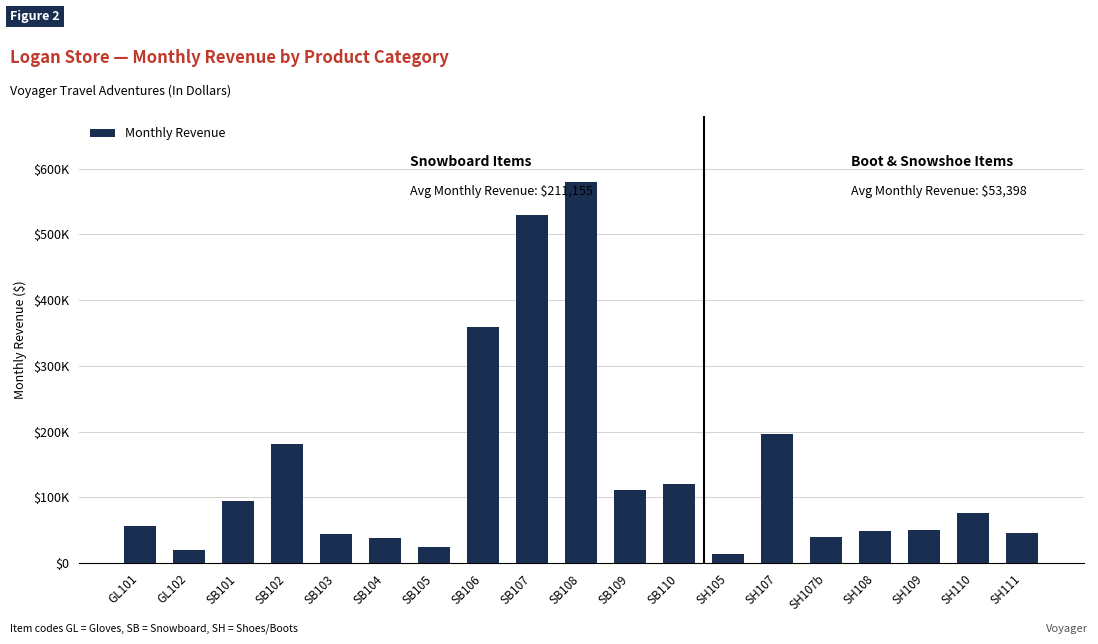

What is the difference between the values at SH109 and SH110?

25540